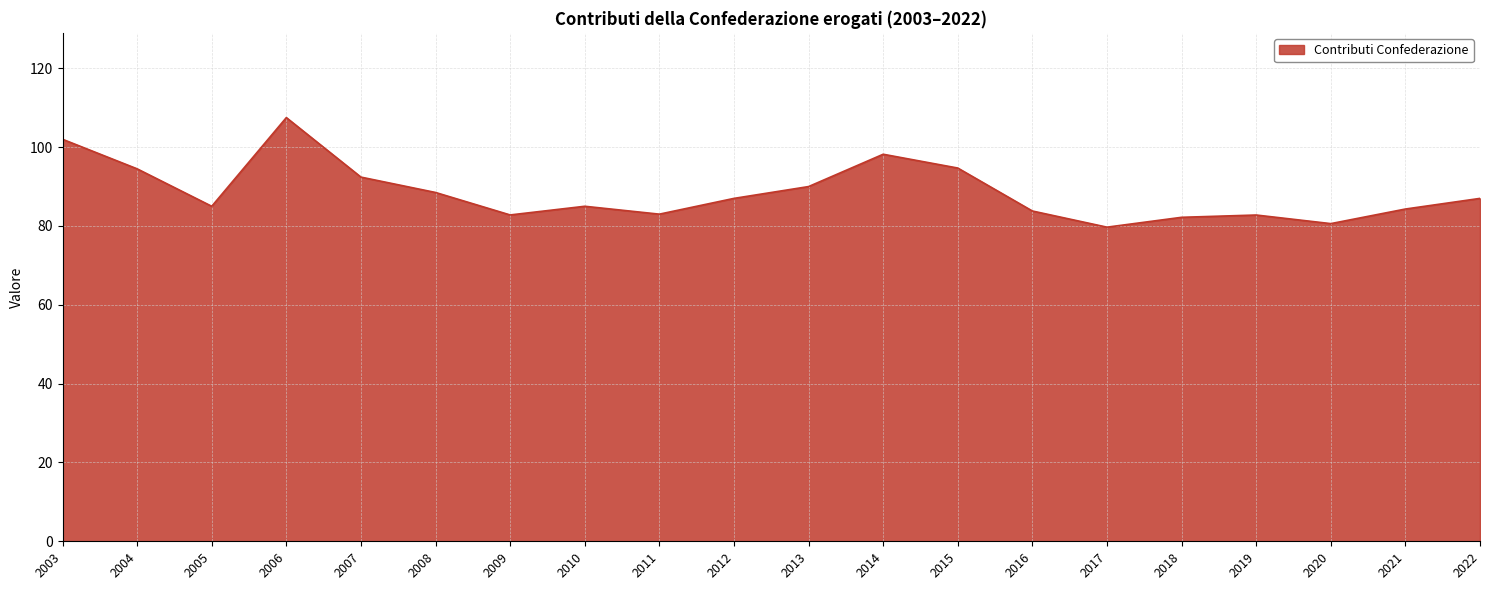

What is the difference between the maximum and minimum values?

27.8